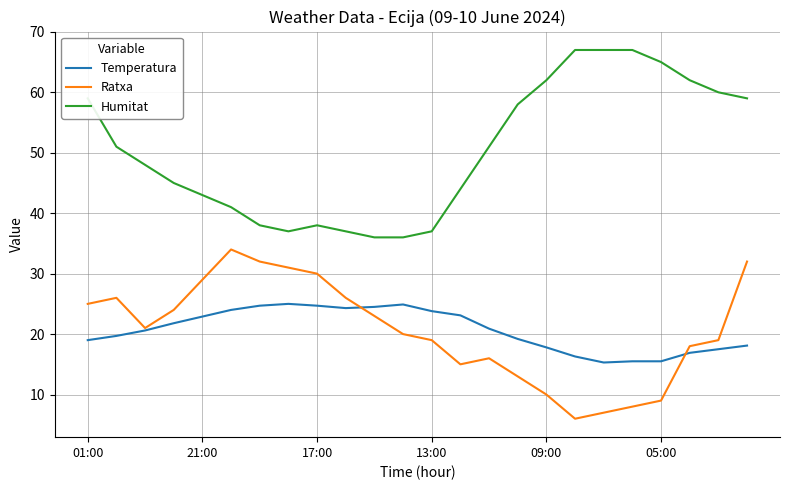

What is the greatest value displayed?

67.0